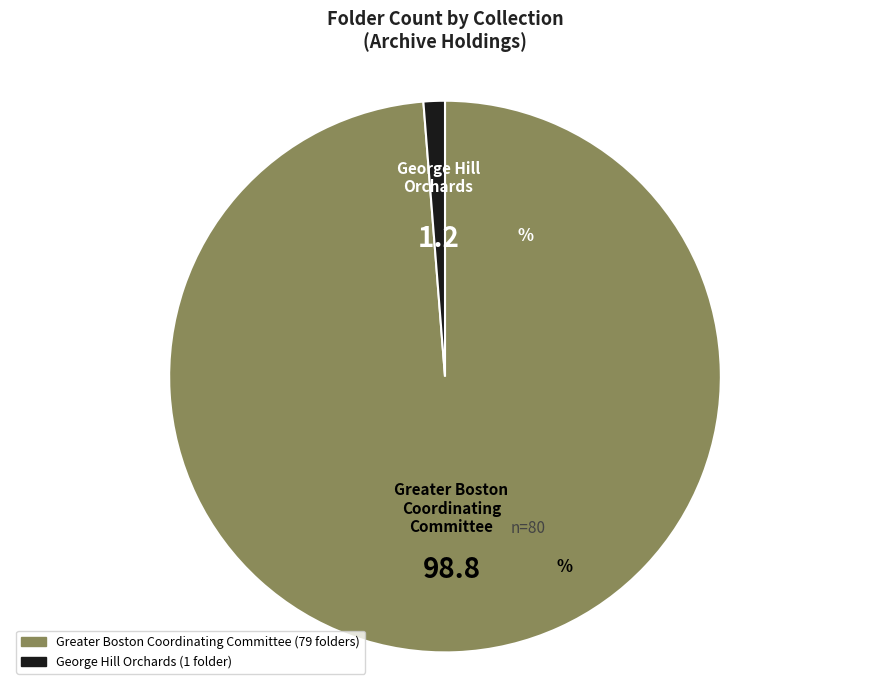

Does George Hill Orchards account for over 50% of the chart?

No